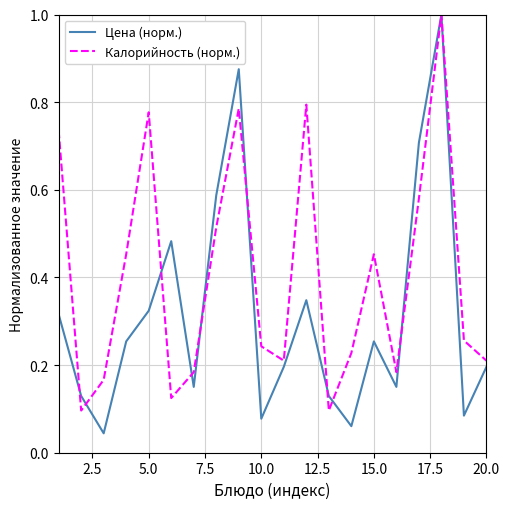

What is the highest value of the Калорийность (норм.) series?

1.0